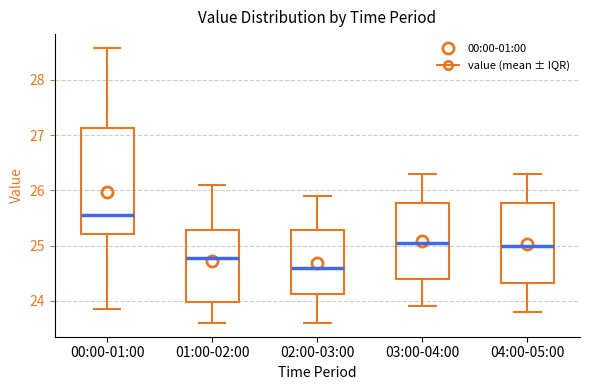

Which box is the tallest, from its lower edge to its upper edge?

00:00-01:00